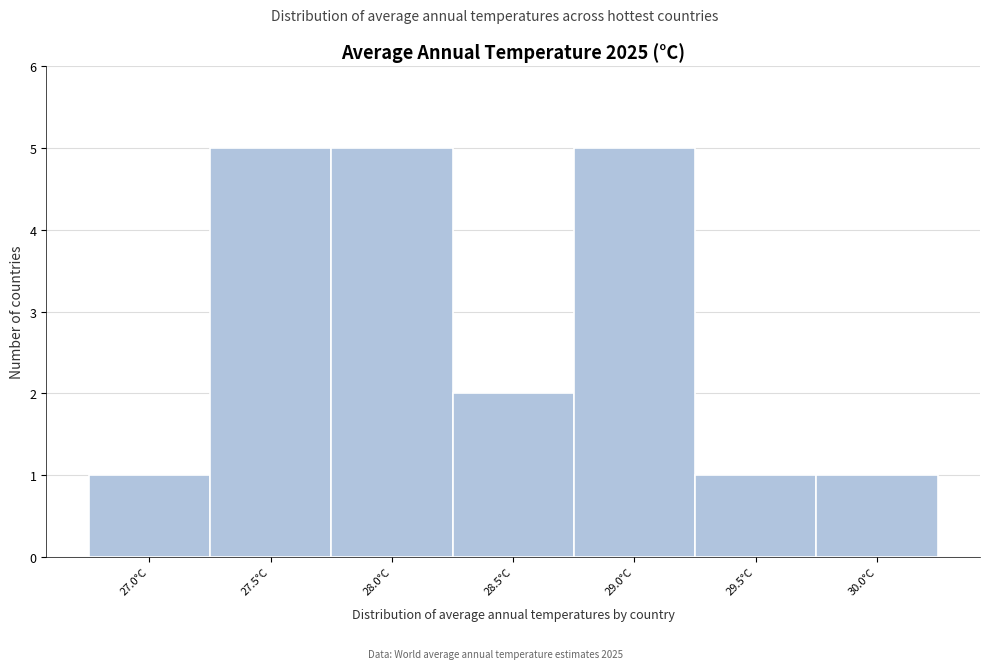

Reading left to right, what are all the values shown in this chart?

1	5	5	2	5	1	1